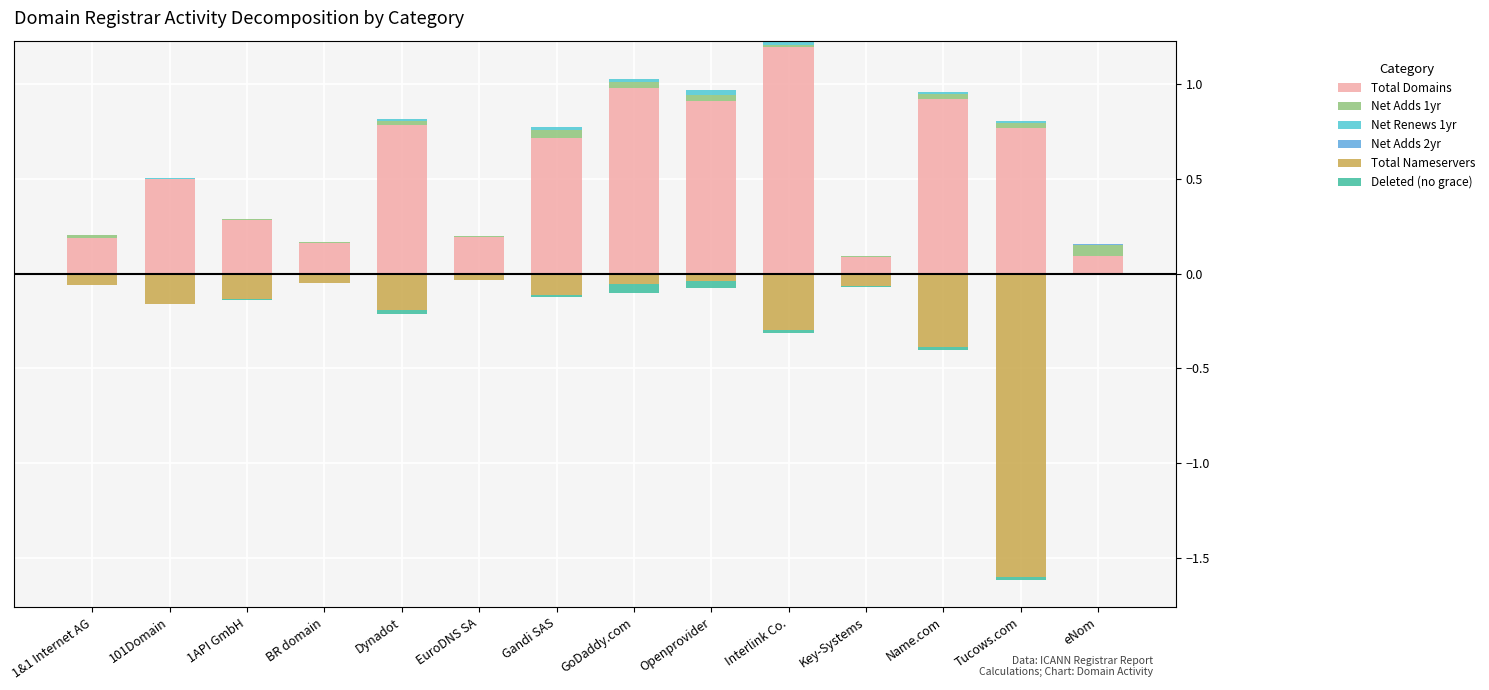

Which series changed the most between 1API GmbH and Name.com?

Total Domains